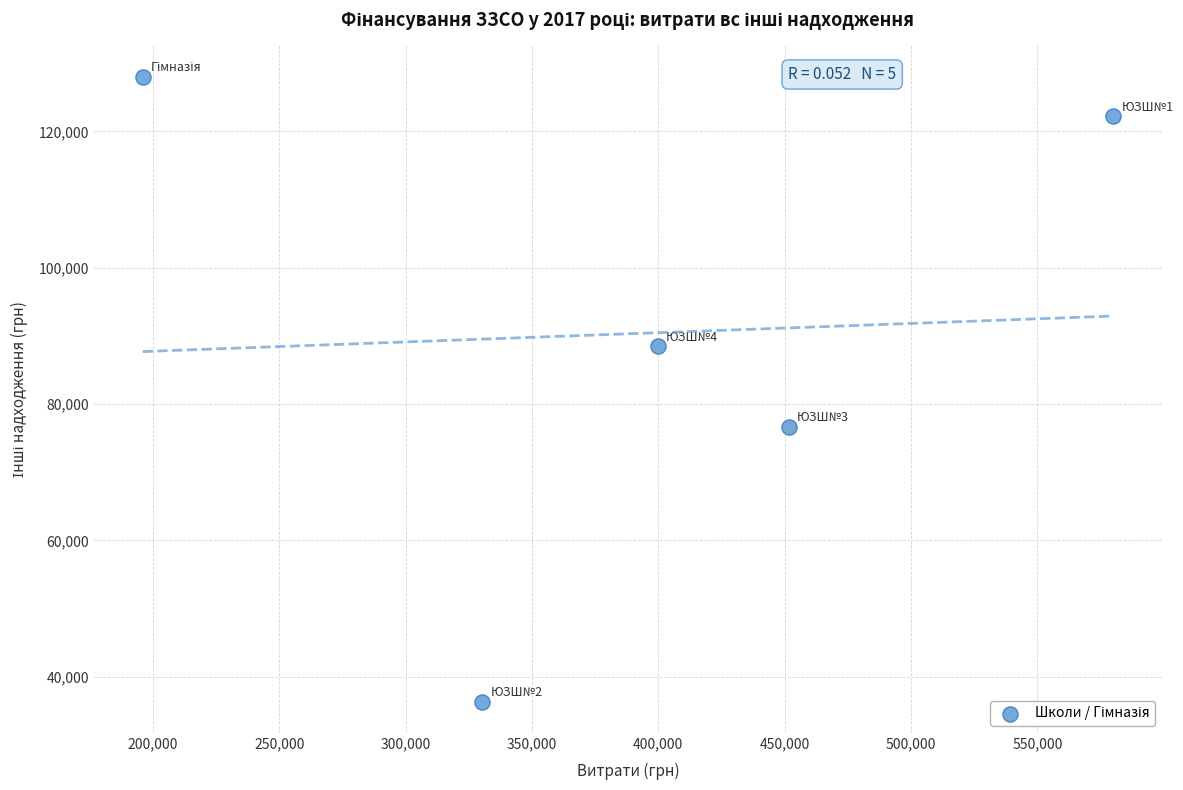

What is the average Y value?

90343